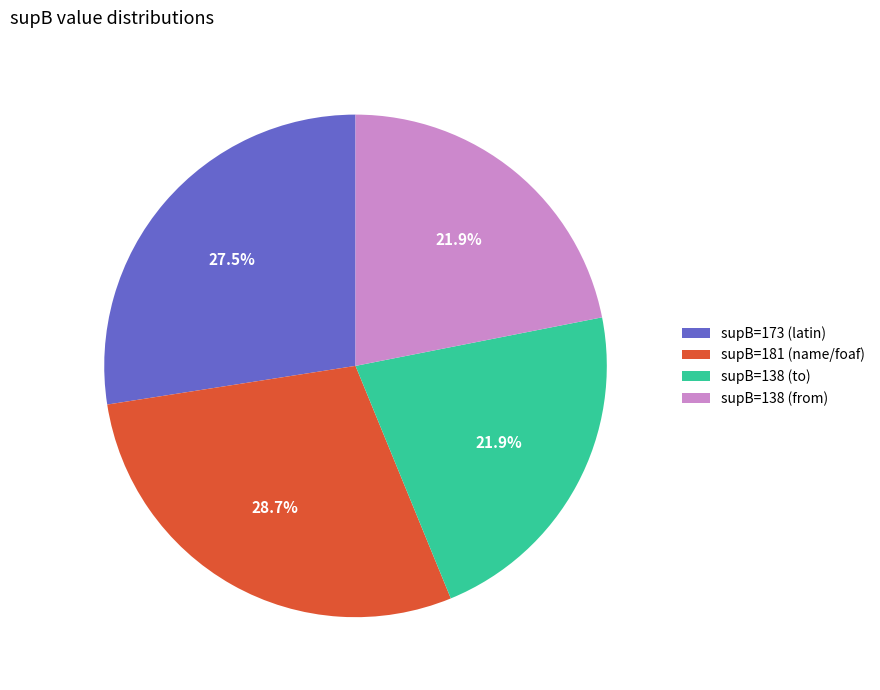

Does any single category account for the majority?

No